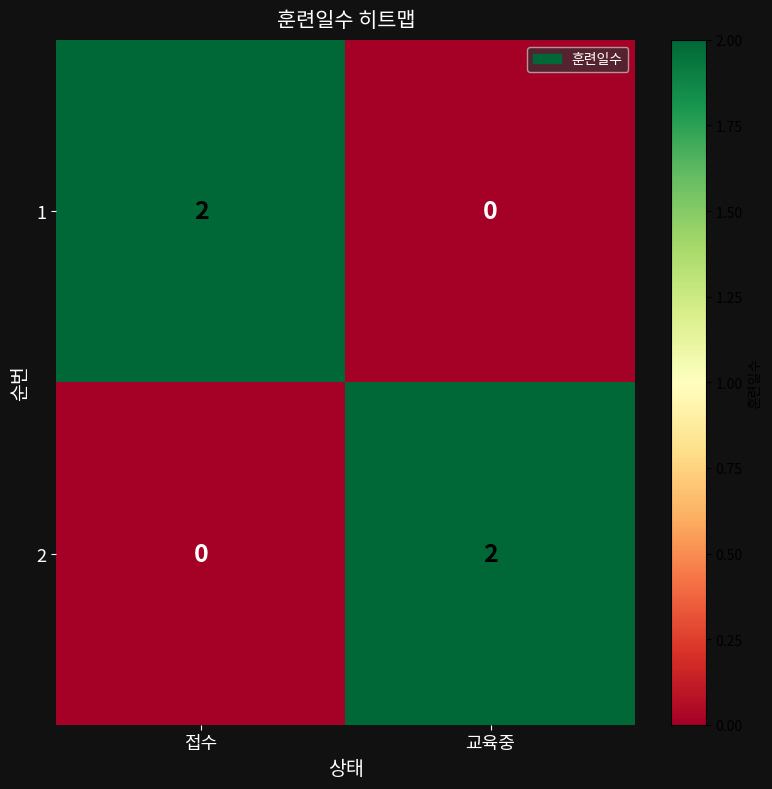

What is the total value across all series at 접수?

2